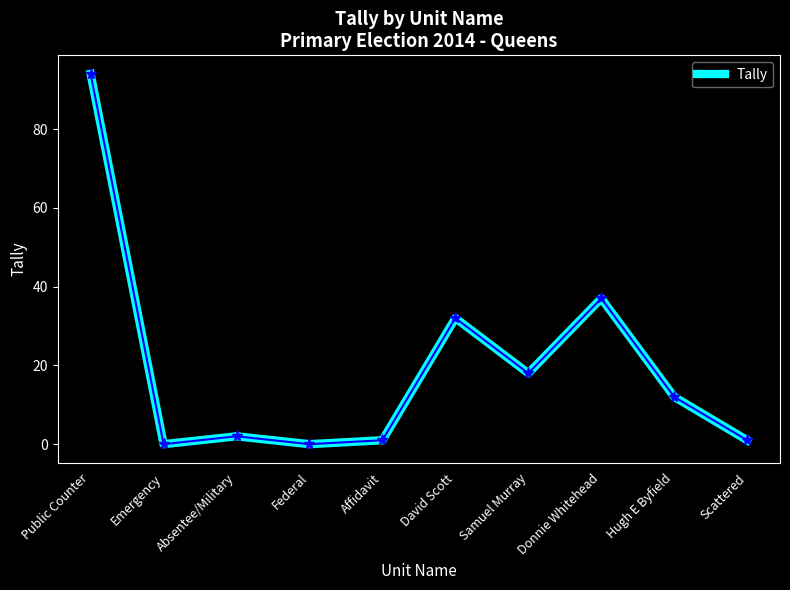

What is the difference between the values at Samuel Murray and Absentee/Military?

16